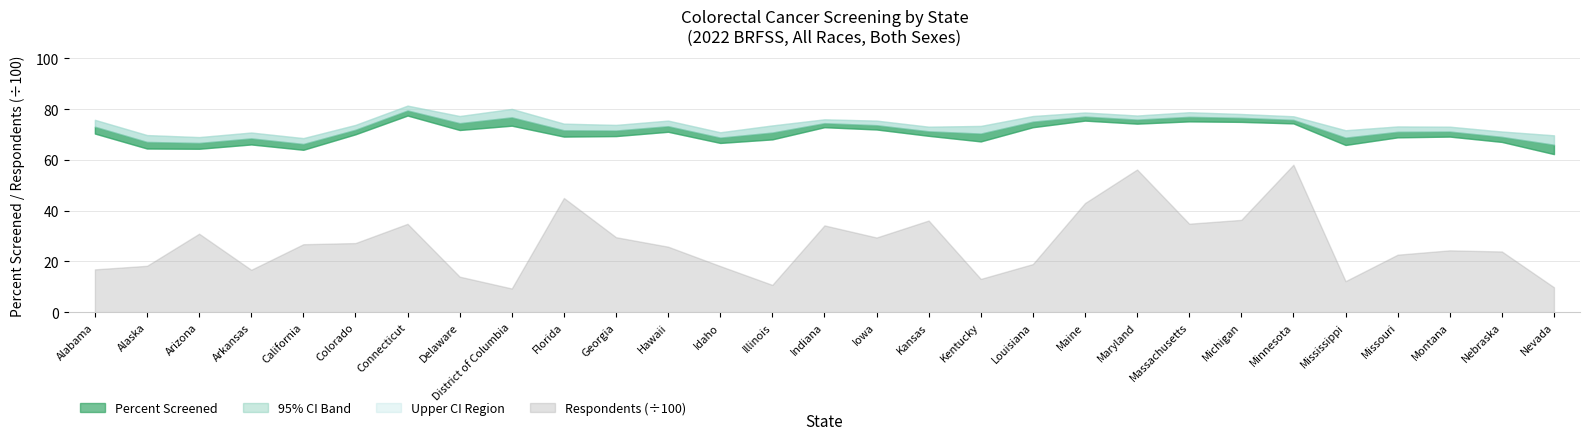

How many lines are shown in the chart?

4